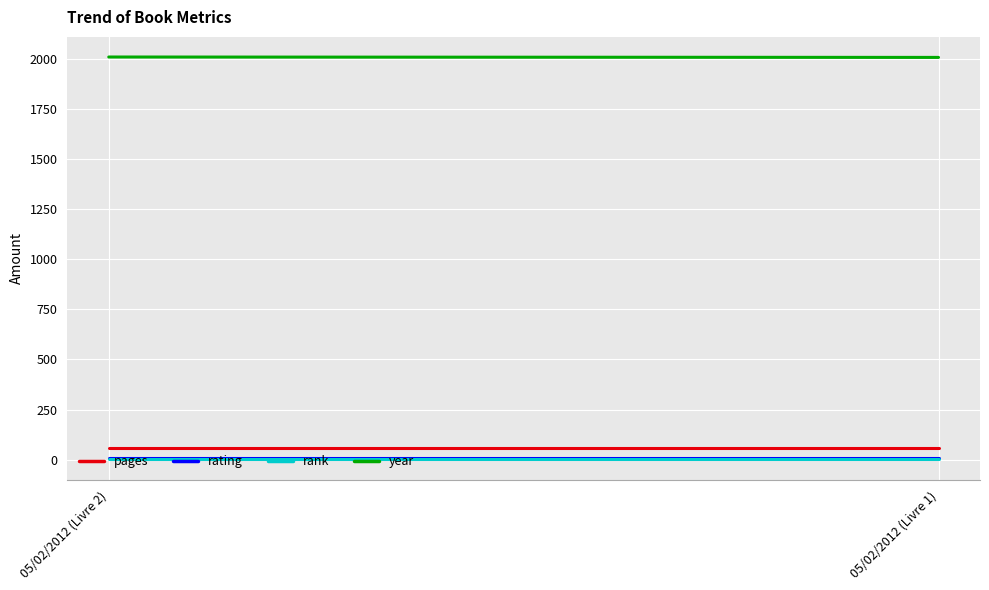

At which label does year reach its minimum?

05/02/2012 (Livre 1)